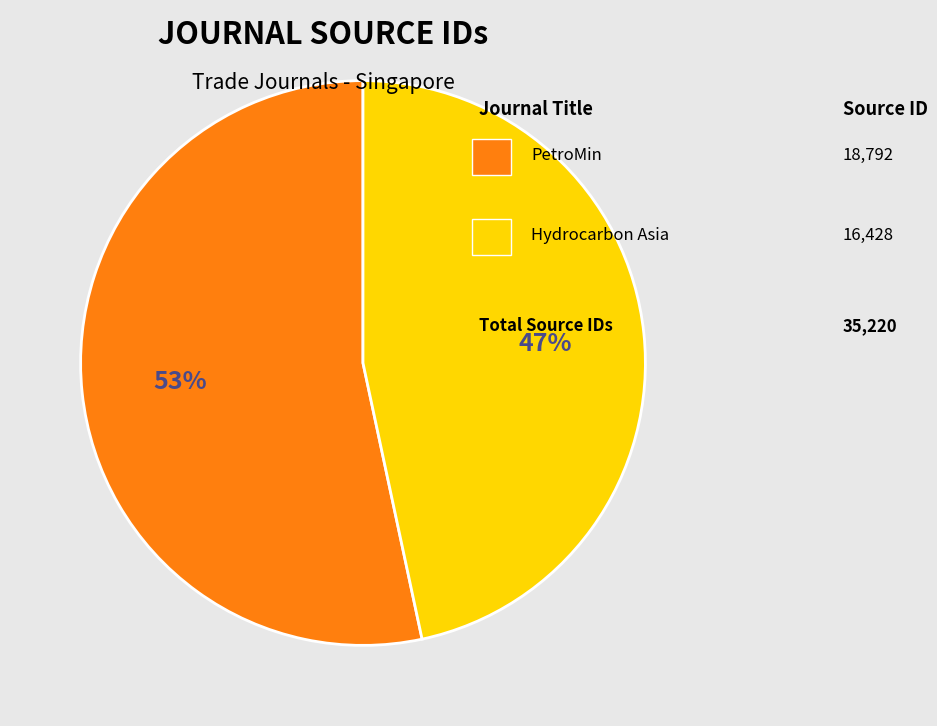

To the nearest percent, what is the average slice percentage?

50%